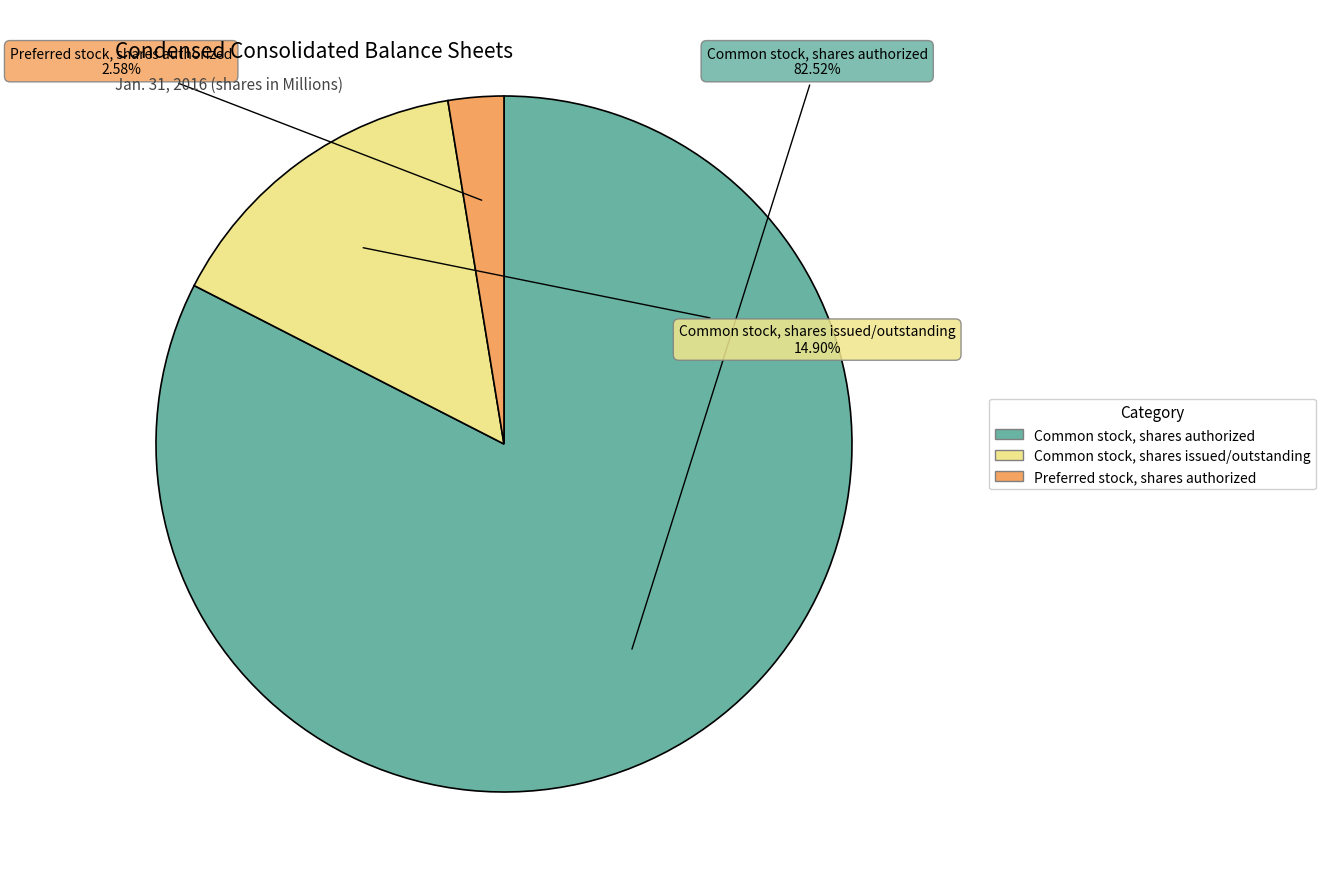

Is the sum of Common stock, shares authorized and Preferred stock, shares authorized greater than half?

Yes